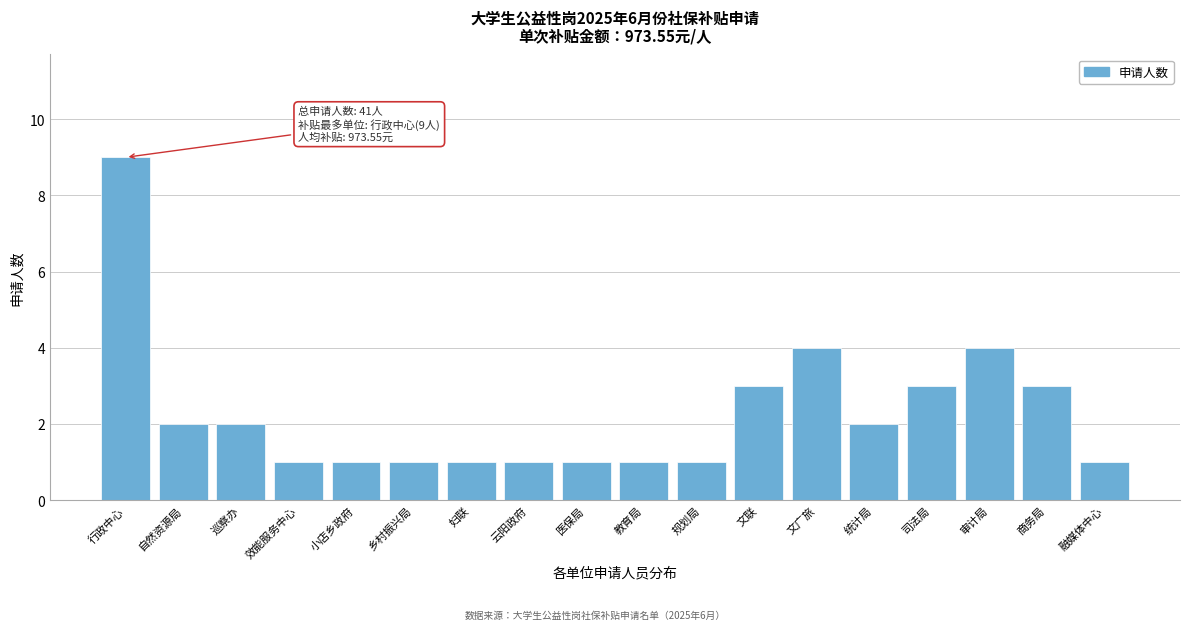

Reading right to left, list all the values displayed in this chart.

融媒体中心=1	商务局=3	审计局=4	司法局=3	统计局=2	文广旅=4	文联=3	规划局=1	教育局=1	医保局=1	云阳政府=1	妇联=1	乡村振兴局=1	小店乡政府=1	效能服务中心=1	巡察办=2	自然资源局=2	行政中心=9